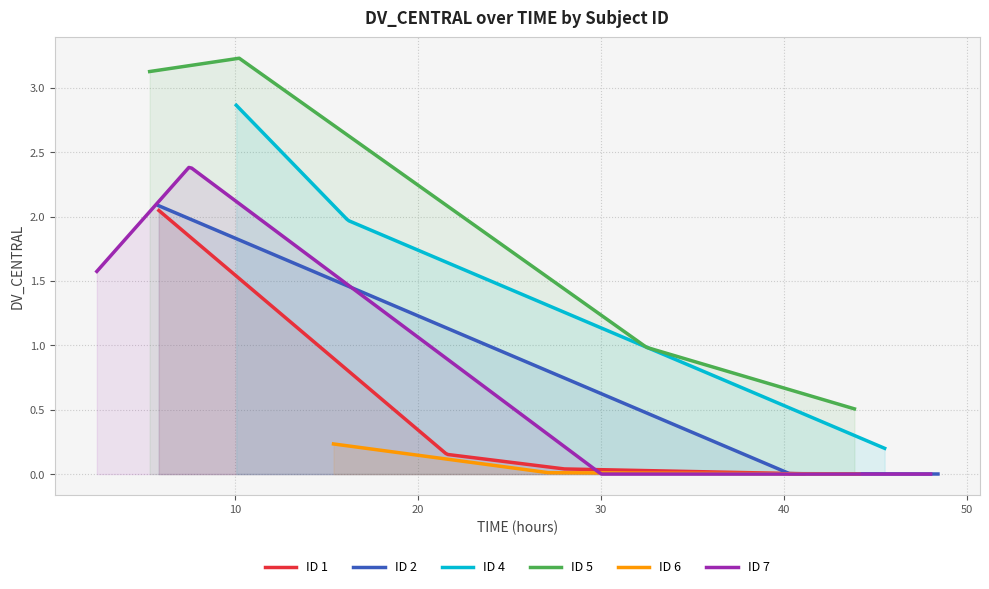

The value of ID 2 at 0 is 2.8. True or false?

False